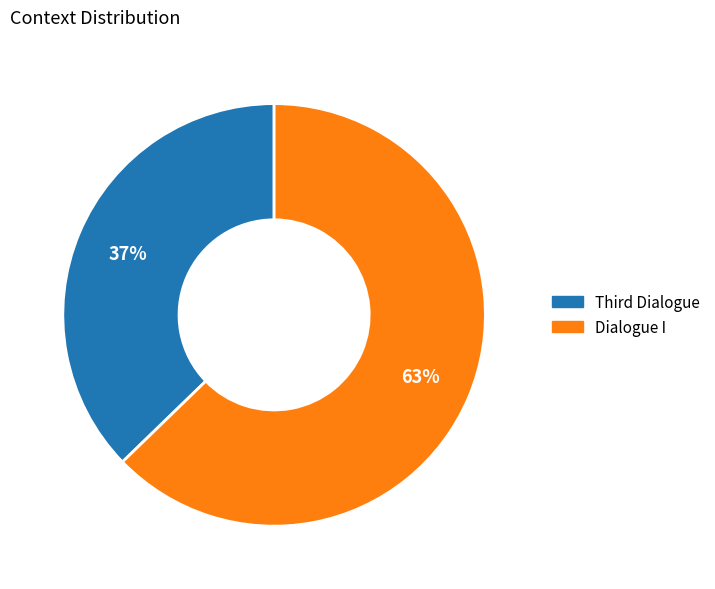

Rank the categories by value from lowest to highest.

Third Dialogue, Dialogue I